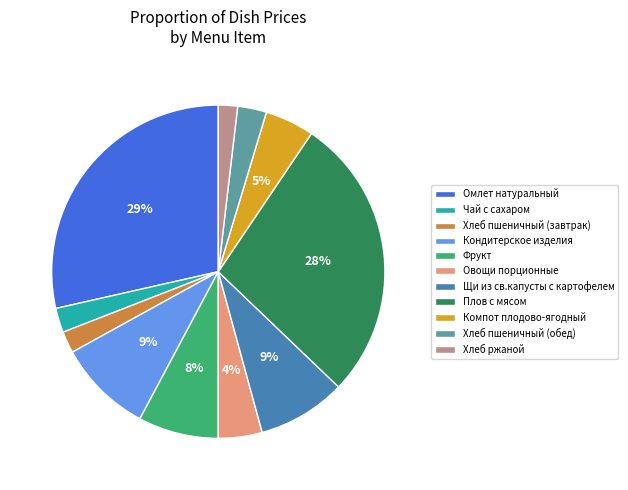

True or false: Фрукт accounts for 8% of the total.

True